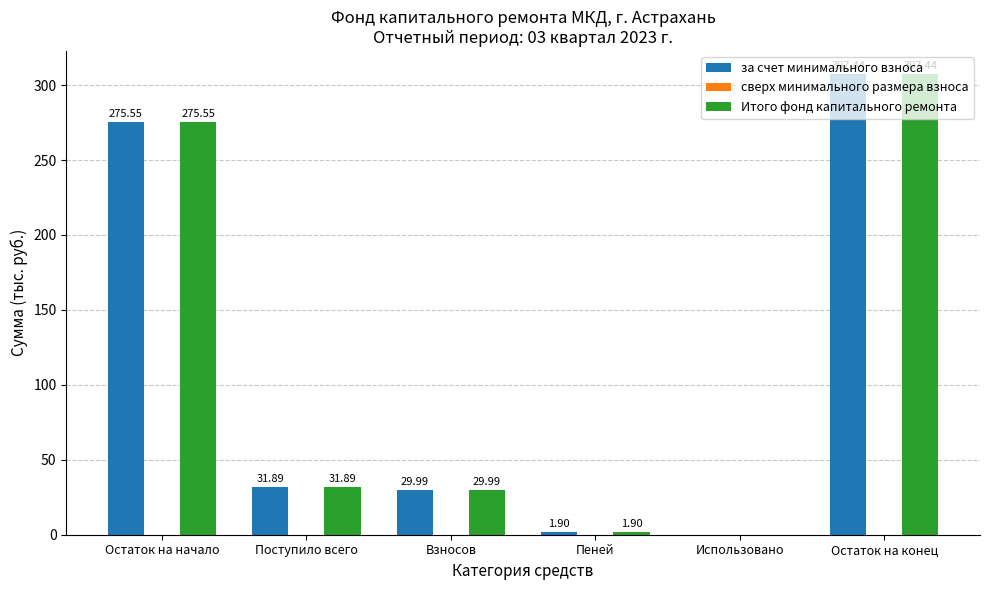

What is the sum of the за счет минимального взноса values at Использовано and Пеней?

1.9